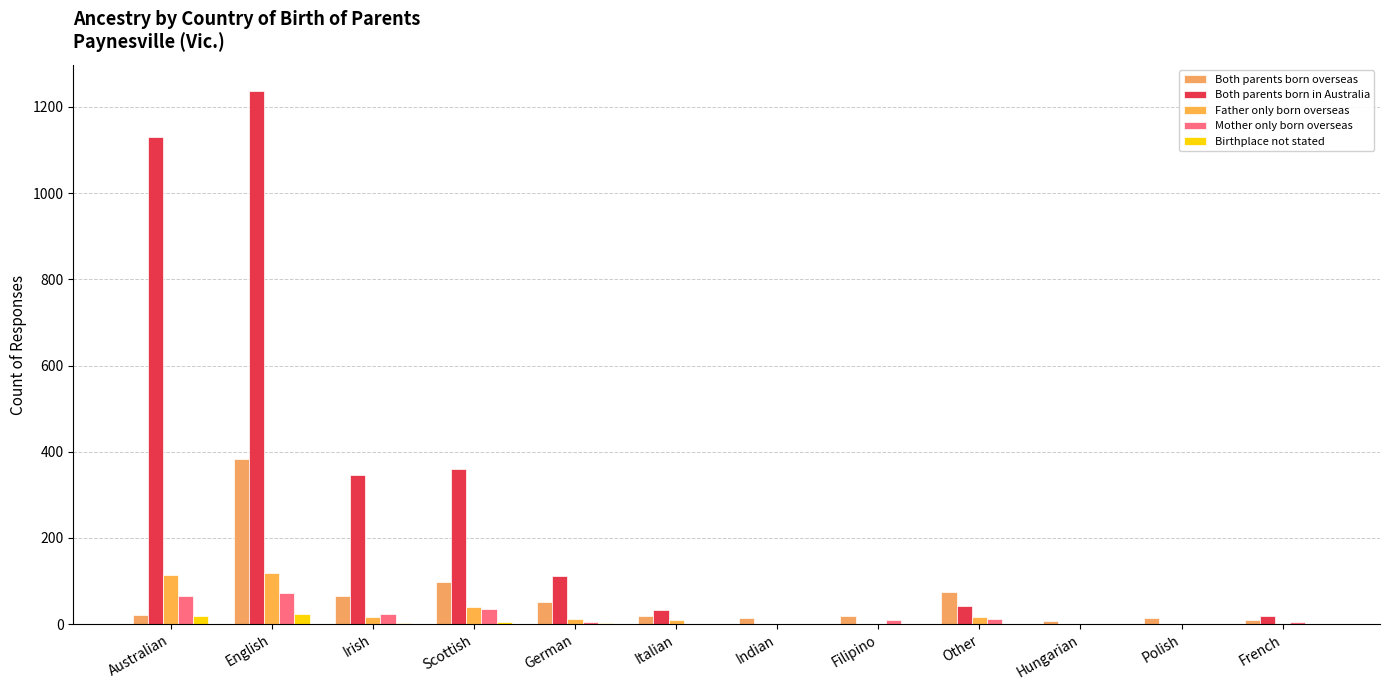

How many series are shown in this chart?

5